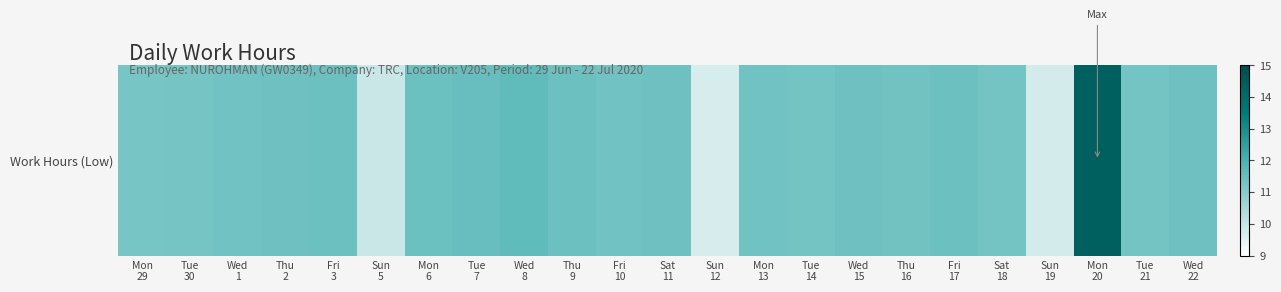

The chart shows a value of 11.5 at Tue
7. True or false?

True